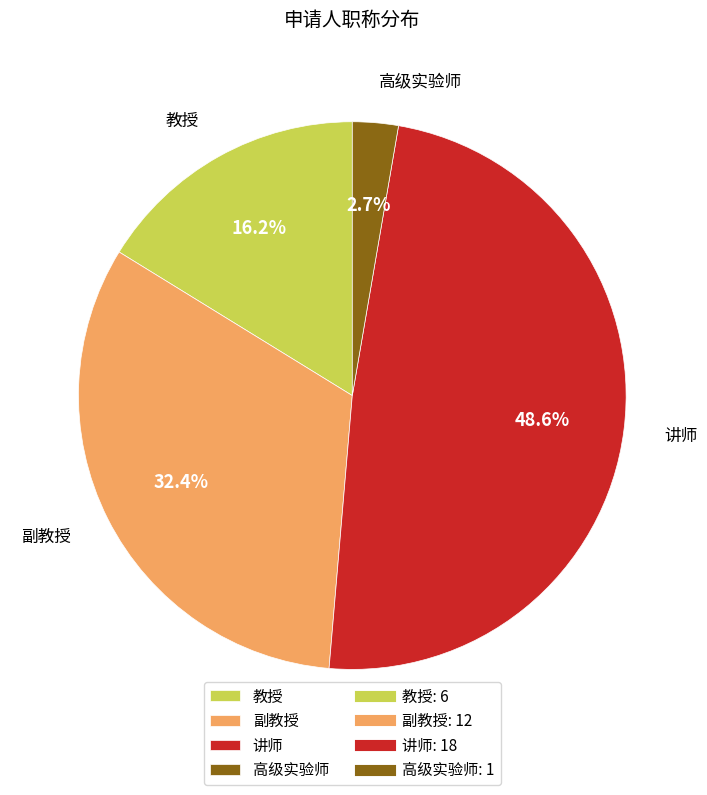

Which has a higher value, 高级实验师 or 讲师?

讲师